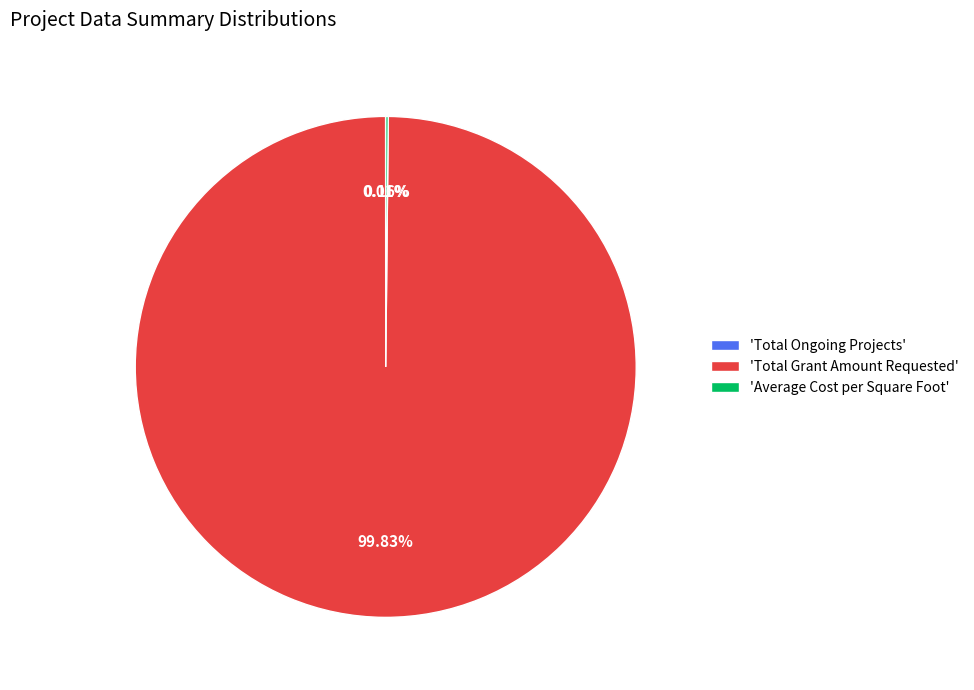

Which slice represents more than half of the pie?

'Total Grant Amount Requested'